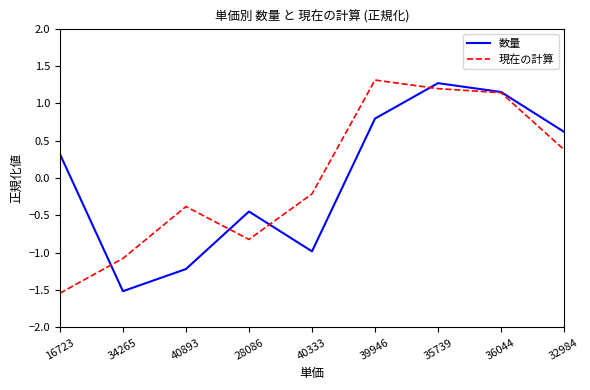

Rank the series by their maximum value, from lowest to highest.

数量, 現在の計算